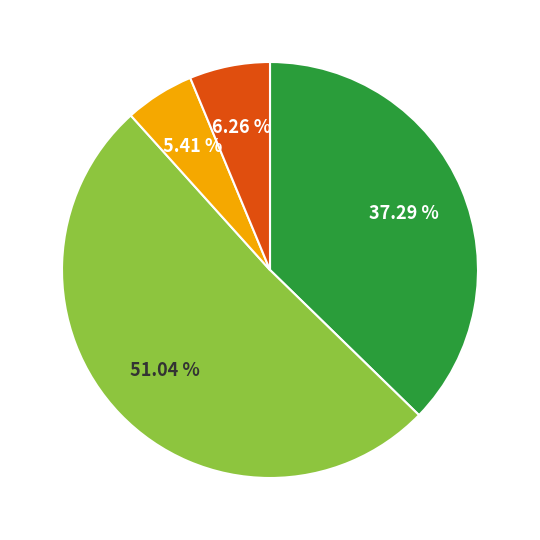

Is there any slice that represents more than half of the pie?

Yes